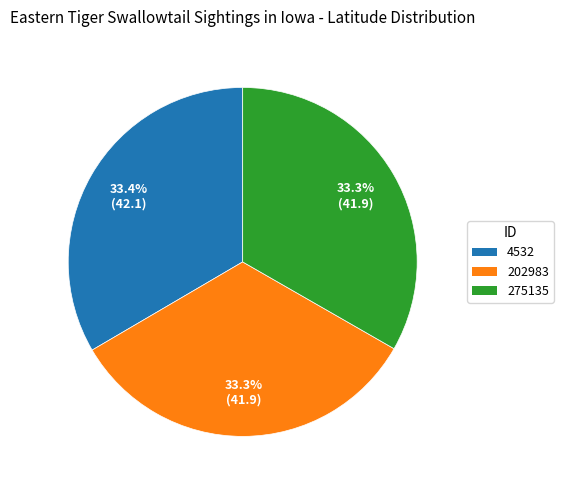

Does any single category account for the majority?

No